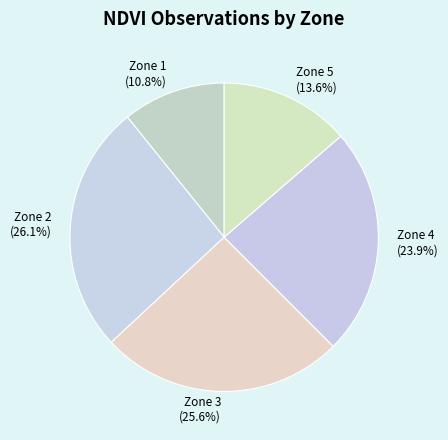

To the nearest percent, what percentage of the pie is Zone 2?

26%